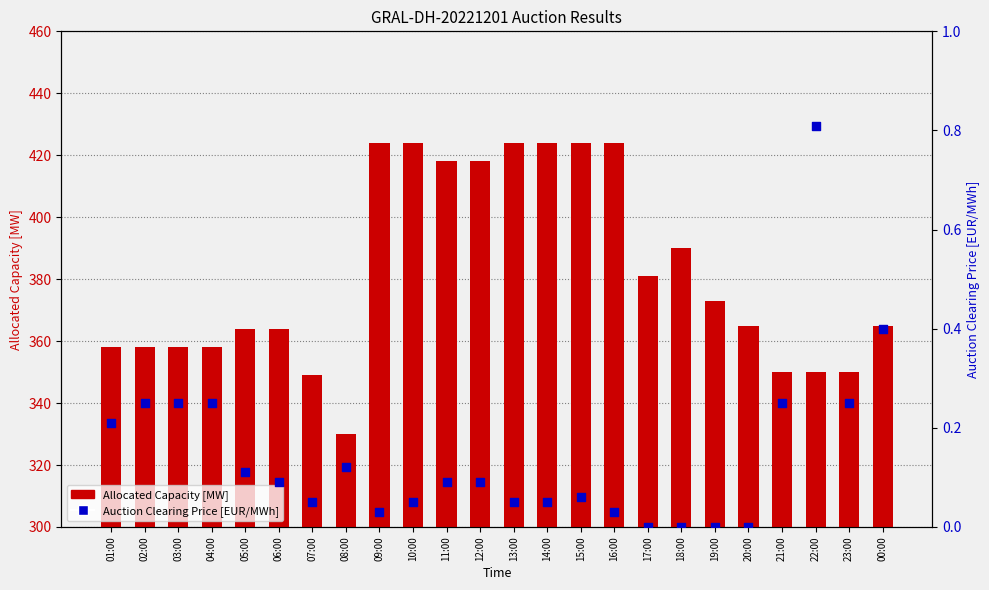

What are all the series names shown in the legend?

Allocated Capacity [MW], Auction Clearing Price [EUR/MWh]